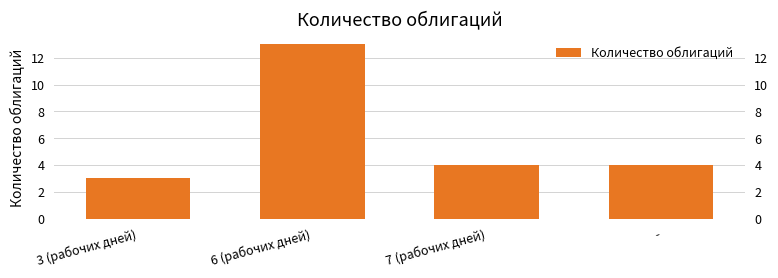

What is the sum of all values?

24